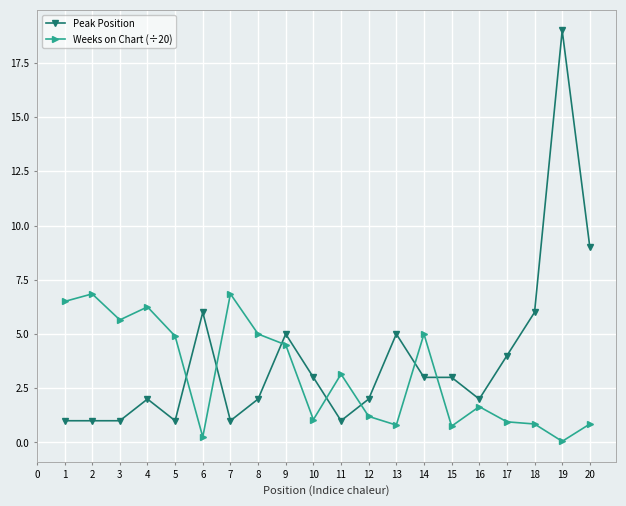

Which series has the widest spread of values?

Peak Position